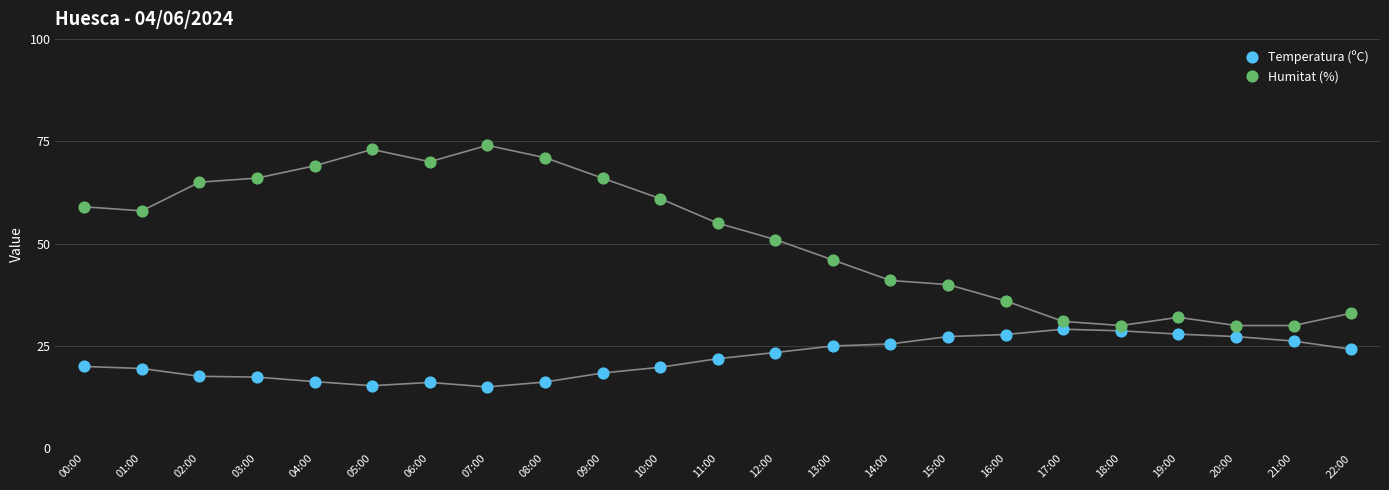

Which series has the largest total across all categories?

Humitat (%)